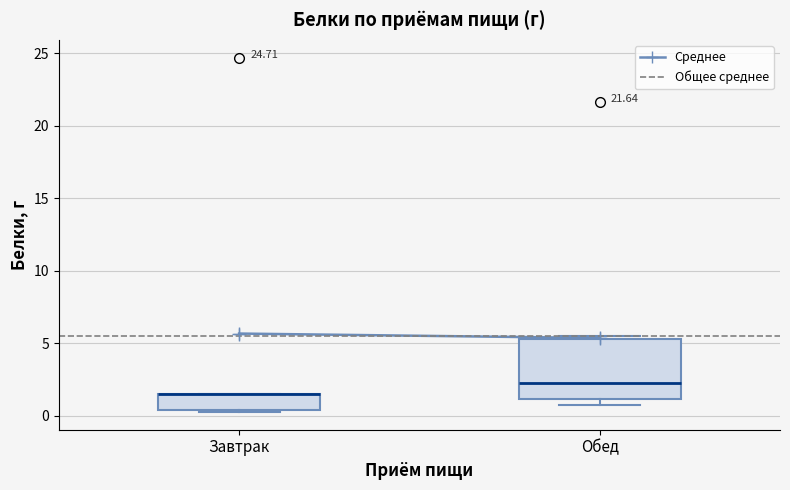

Reading left to right, read every box against the y-axis: the position of its median line, the range the box covers, and the ends of its whiskers. The values are not printed on the chart, so give them approximately, as read against the axis.

Завтрак: median 1.5 (drawn on the box's upper edge), box 0.5 to 1.5, whiskers 0.5 to 1.5
Обед: median 2.0, box 1.0 to 5.5, whiskers 0.5 to 5.5 (just above the box's upper edge)